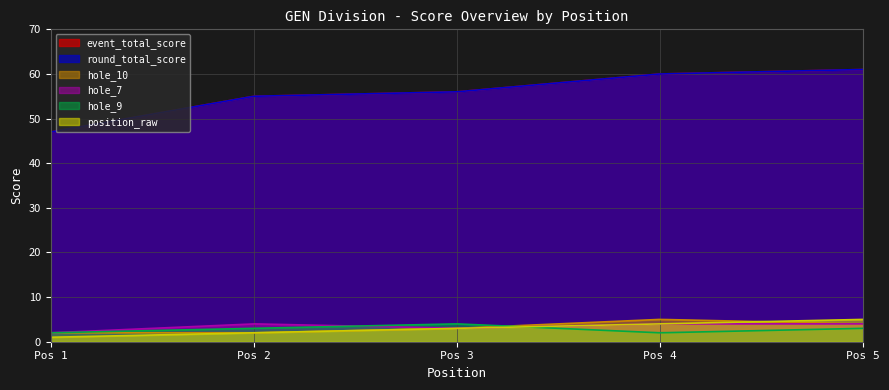

How many series are shown in this chart?

6